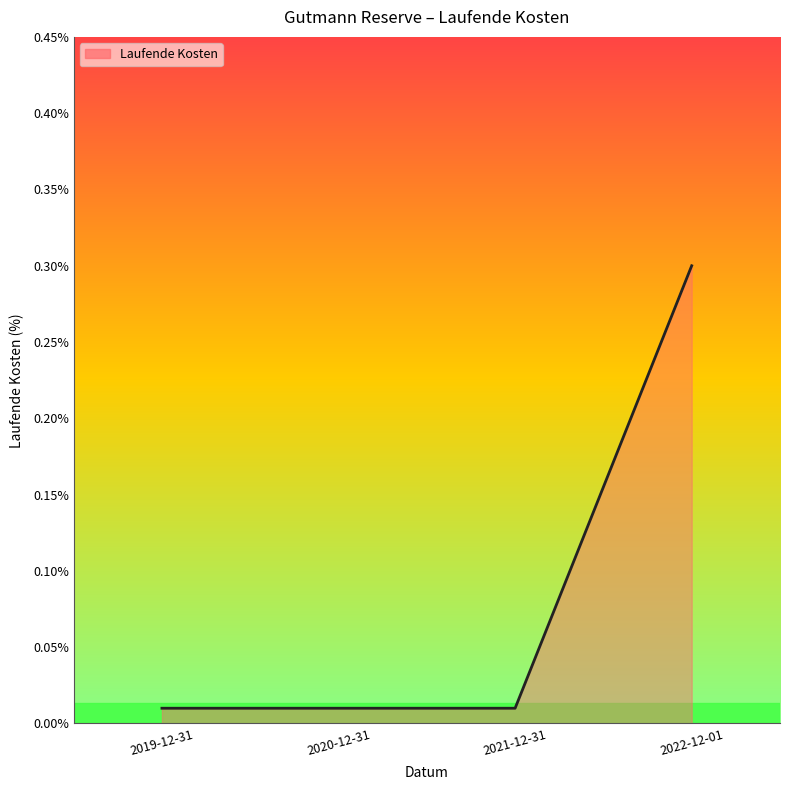

What is the greatest value displayed?

0.3